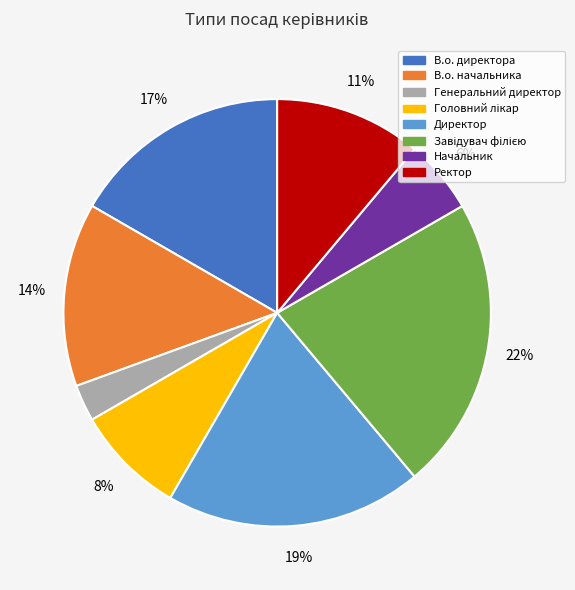

True or false: Директор accounts for 19% of the total.

True